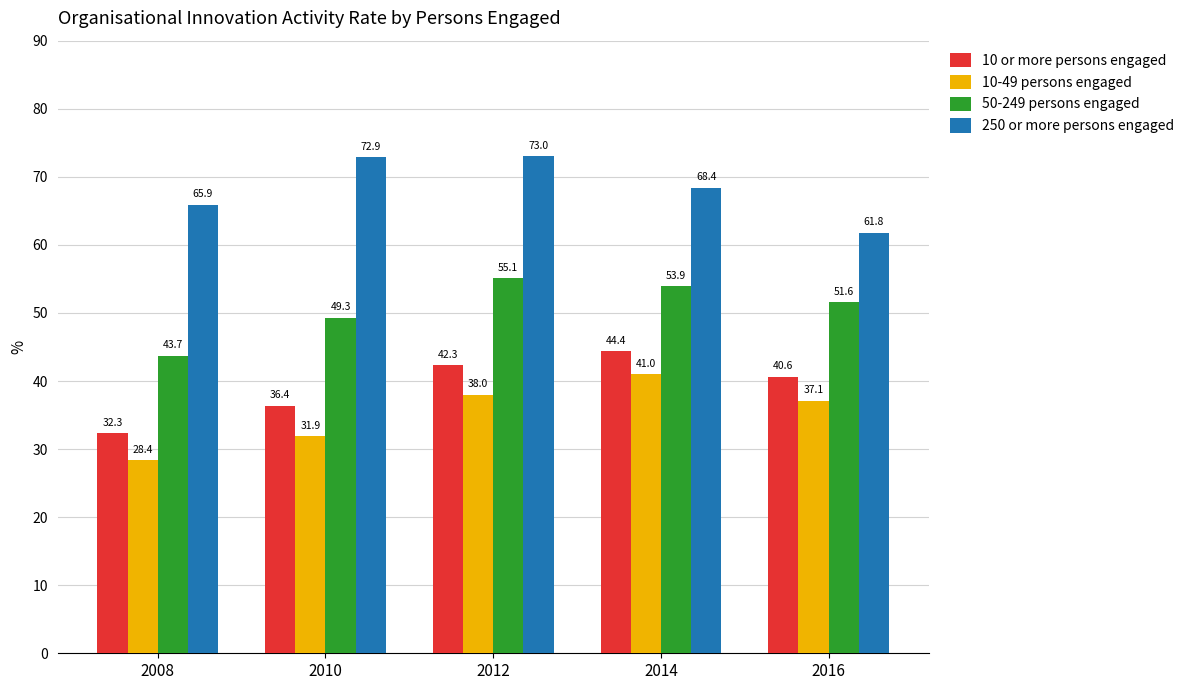

True or false: 50-249 persons engaged has a value of 87.5 at 2014.

False